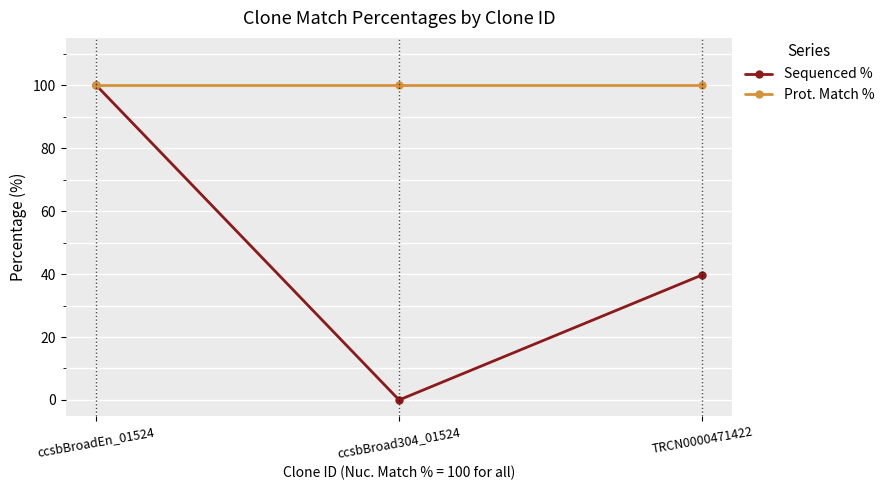

How many lines are shown in the chart?

2